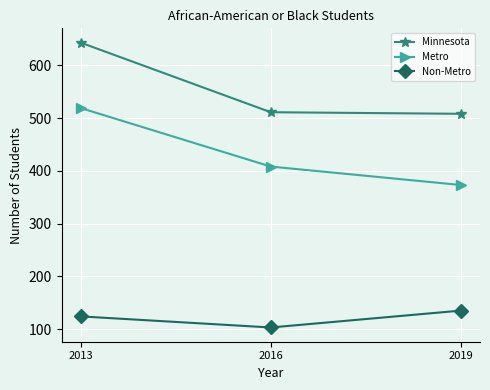

Where does the Metro series first go above 408?

2013